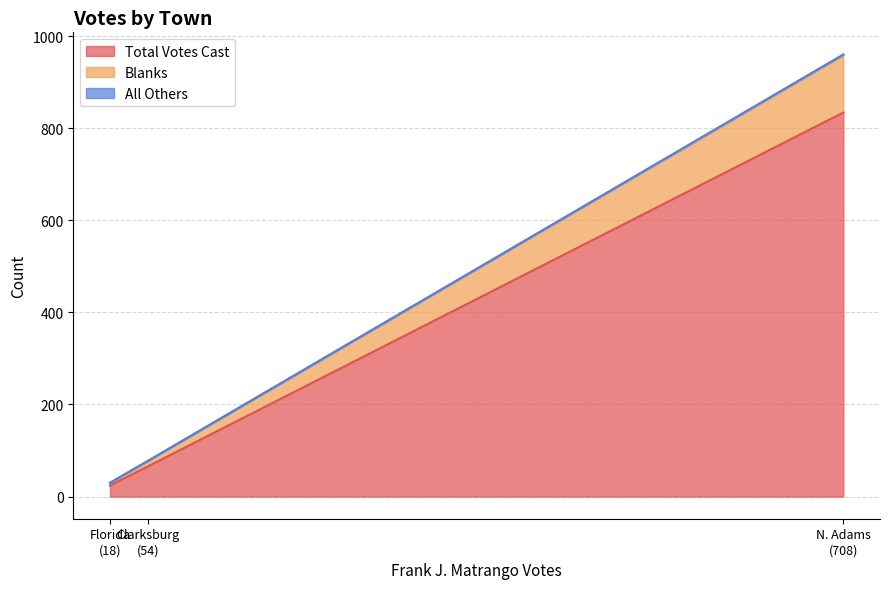

What is the minimum value for Total Votes Cast?

24